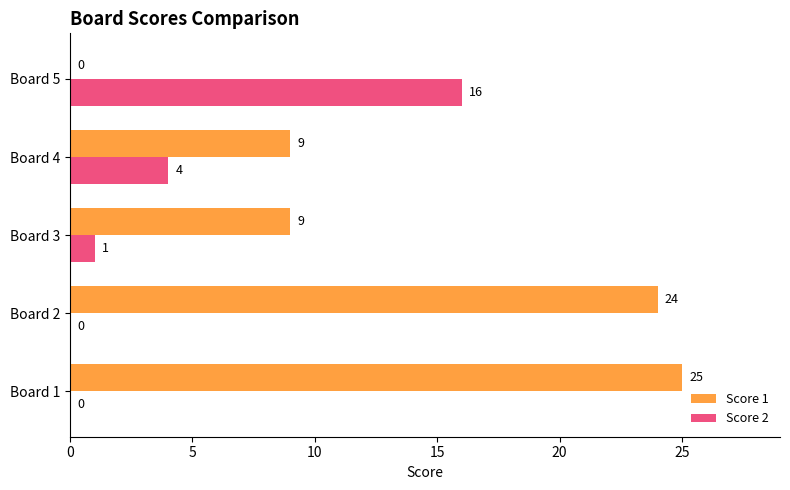

What is the sum of the Score 2 values at Board 2 and Board 5?

16